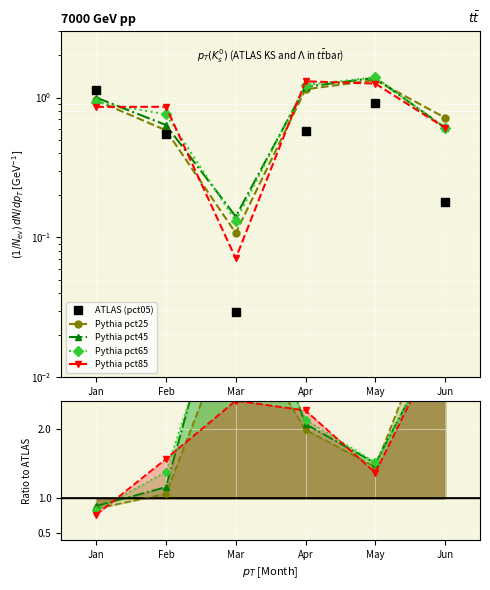

How many lines are shown in the chart?

5